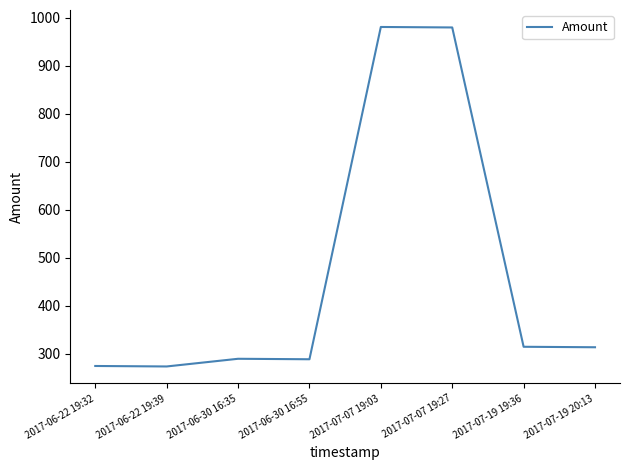

What is the difference between the second highest and minimum values?

706